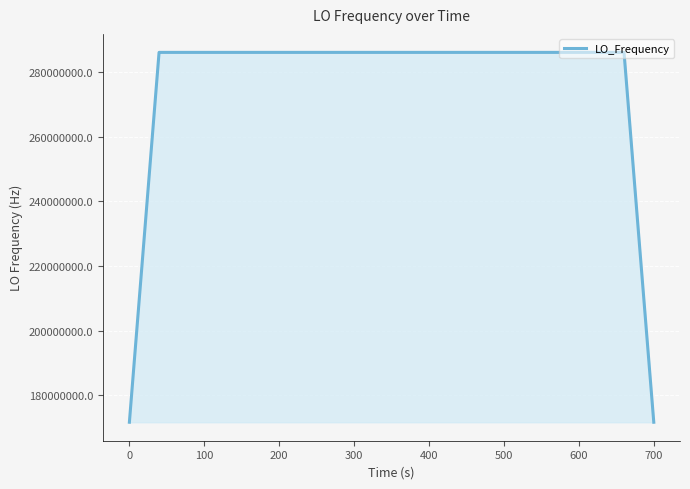

What is the difference between the maximum and minimum values?

114418800.2